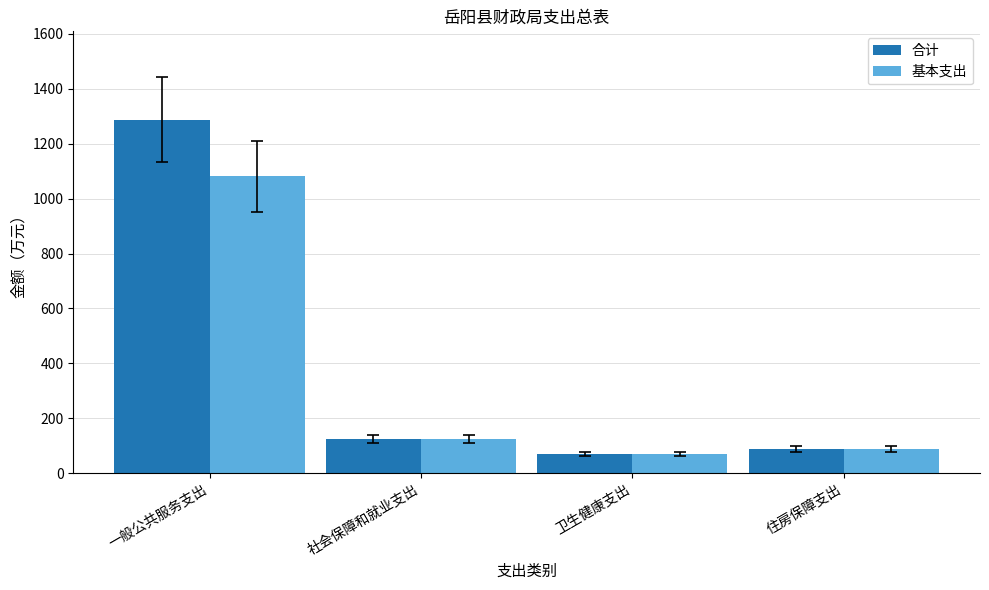

True or false: 合计 has a value of 32.3 at 社会保障和就业支出.

False